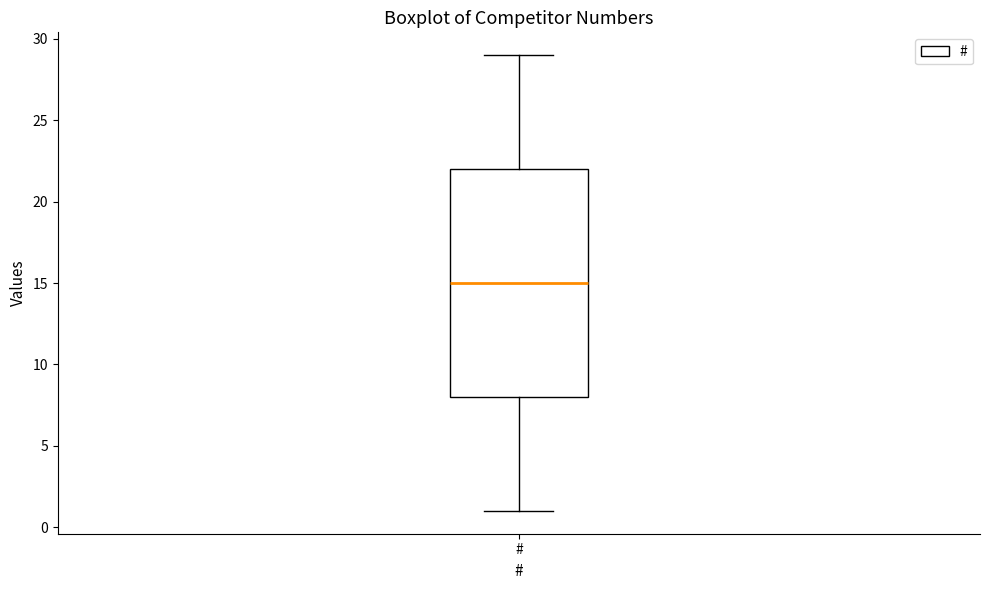

Where is the upper edge of the box for # on the y-axis? The values are not printed on the chart, so give them approximately, as read against the axis.

22